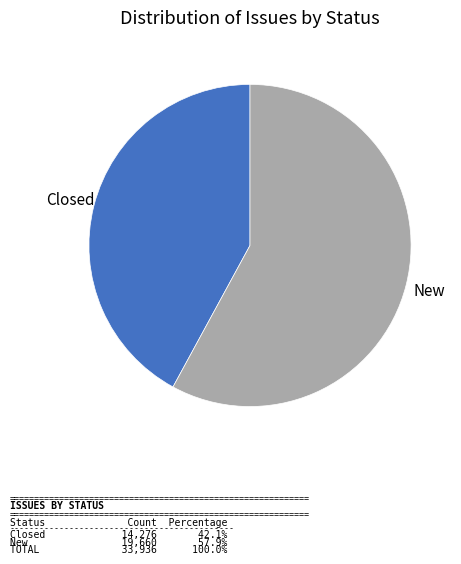

How many segments does this pie chart have?

2